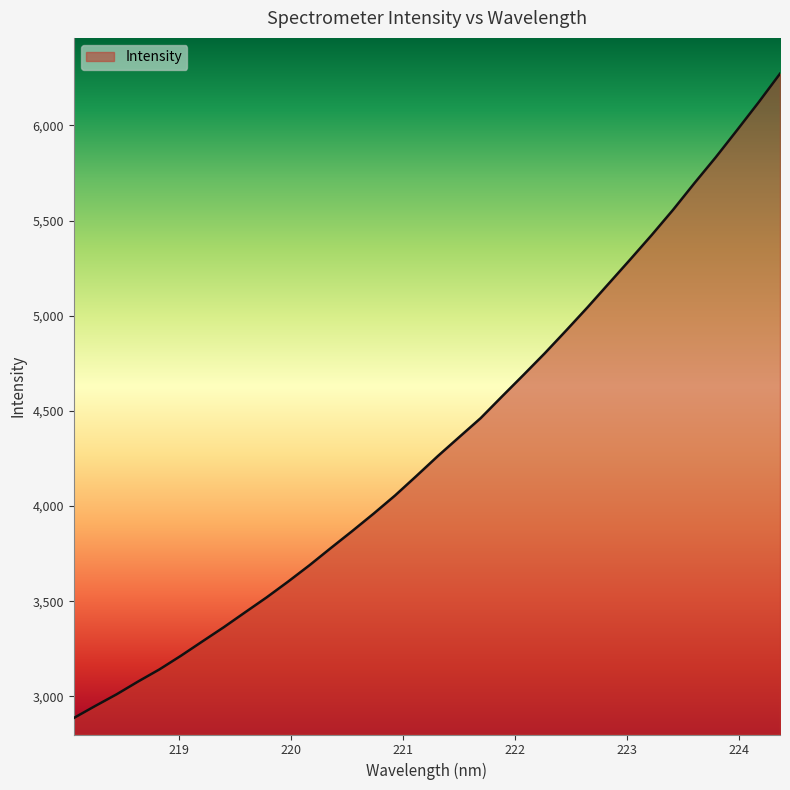

Does the chart display data point markers on the line(s)?

No